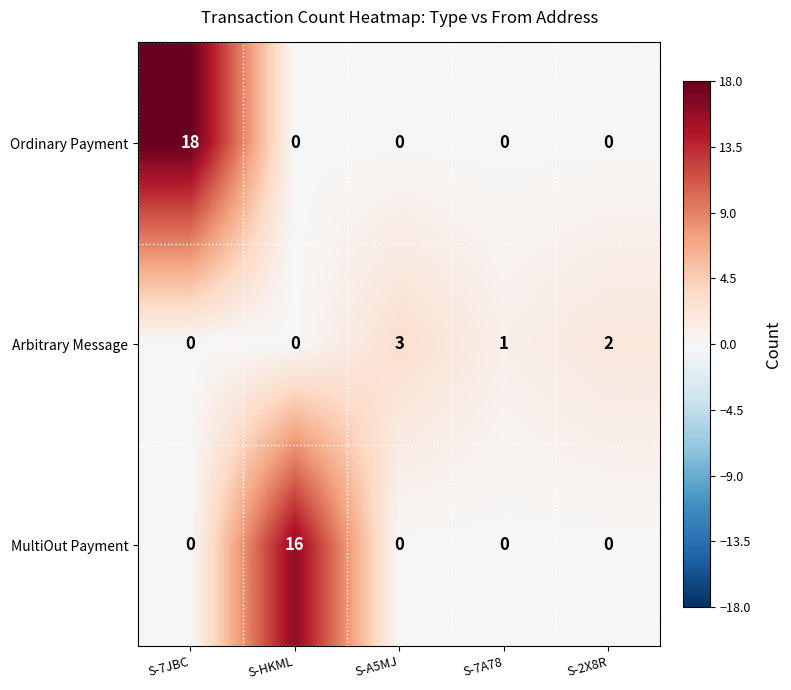

What is the total value across all series at S-7JBC?

18